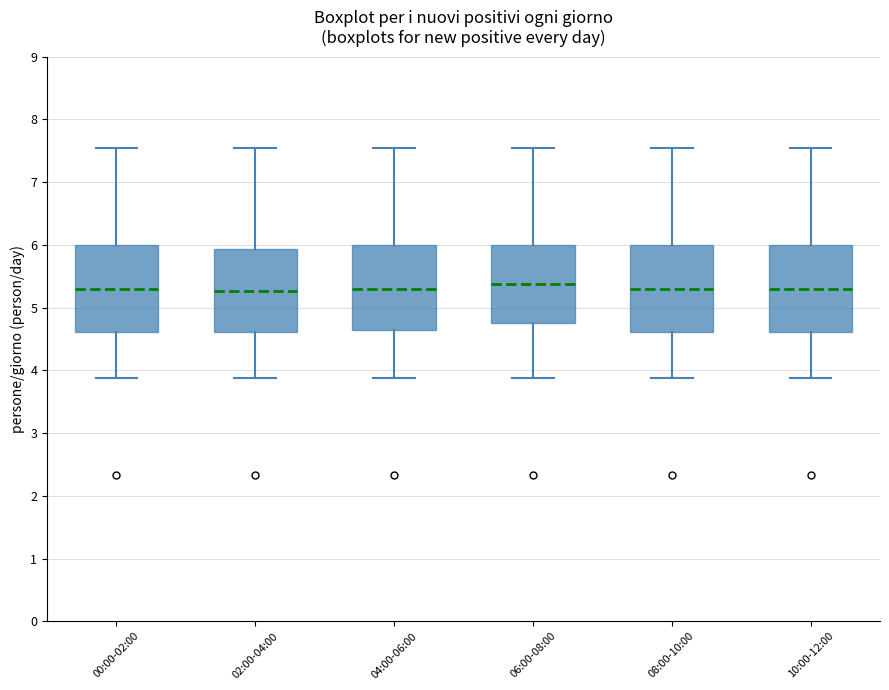

Reading left to right, read every box against the y-axis: the position of its median line, the range the box covers, and the ends of its whiskers. The values are not printed on the chart, so give them approximately, as read against the axis.

00:00-02:00: median 5.3, box 4.6 to 6.0, whiskers 3.9 to 7.6
02:00-04:00: median 5.3, box 4.6 to 5.9, whiskers 3.9 to 7.6
04:00-06:00: median 5.3, box 4.7 to 6.0, whiskers 3.9 to 7.6
06:00-08:00: median 5.4, box 4.7 to 6.0, whiskers 3.9 to 7.6
08:00-10:00: median 5.3, box 4.6 to 6.0, whiskers 3.9 to 7.6
10:00-12:00: median 5.3, box 4.6 to 6.0, whiskers 3.9 to 7.6